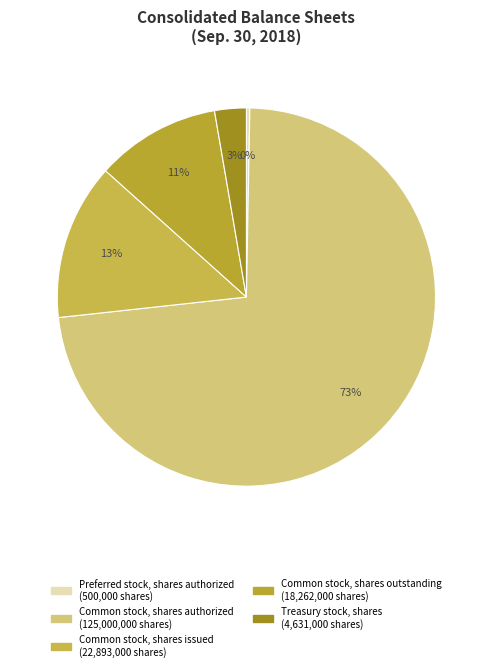

To the nearest percent, what is the difference between the largest and smallest slice percentages?

73%